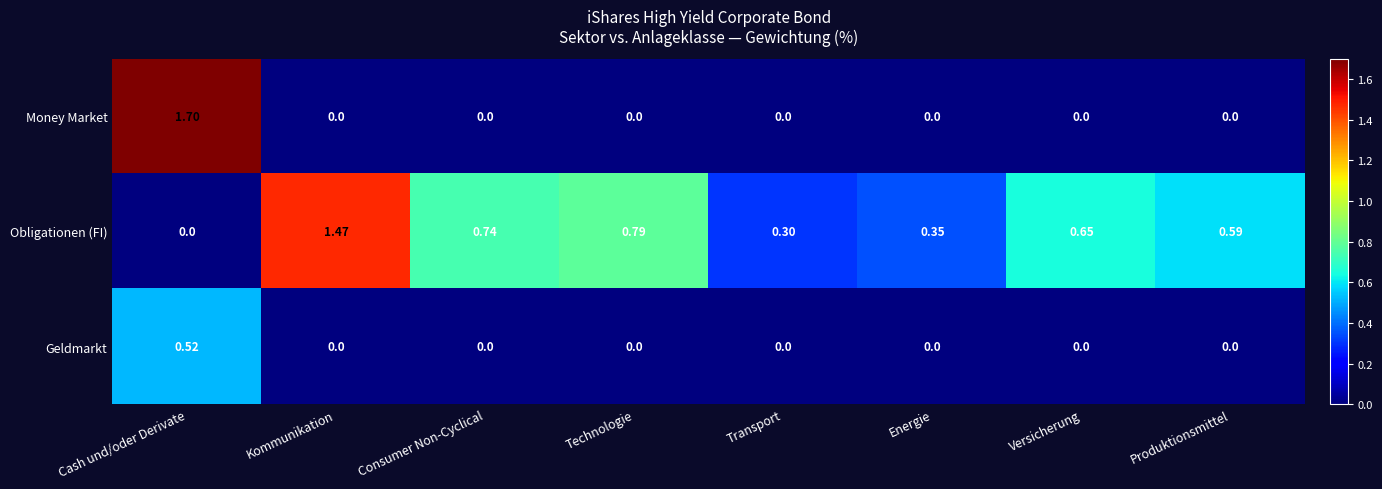

Between Energie and Versicherung, which series saw the biggest shift?

Obligationen (FI)